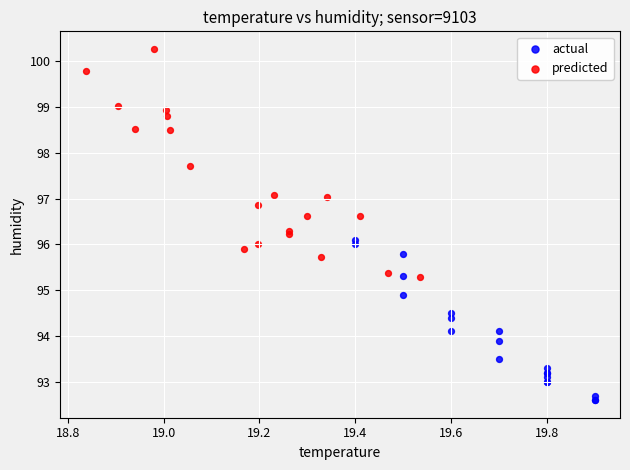

Which series has the widest spread of Y values?

predicted